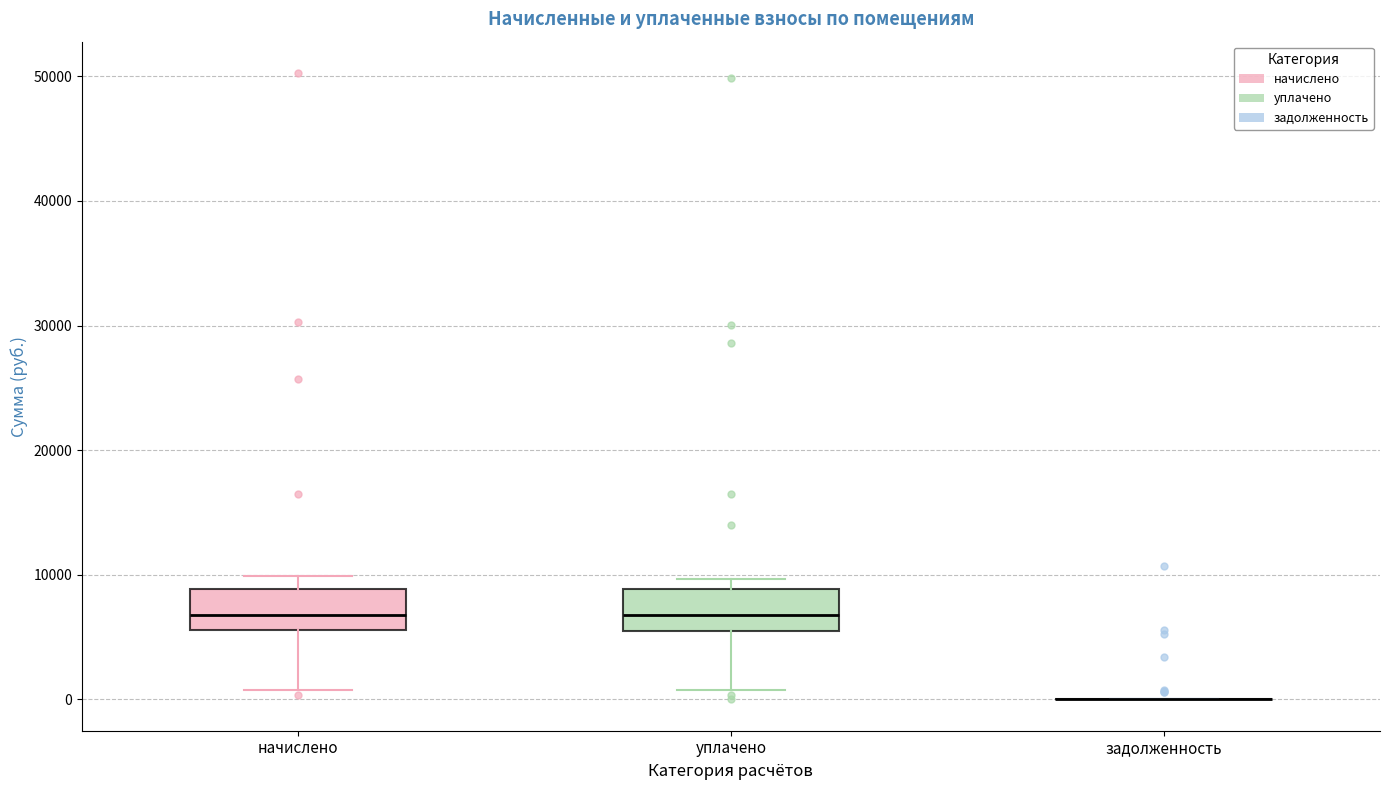

Reading left to right, transcribe this box plot: for each box, give where its median line is, the range the box spans, and where its two whiskers end, as read against the y-axis. The values are not printed on the chart, so give them approximately, as read against the axis.

начислено: median 7000, box 6000 to 9000, whiskers 1000 to 10000
уплачено: median 7000, box 5000 to 9000, whiskers 1000 to 10000
задолженность: box collapsed to a line at 0, whiskers 0 to 0